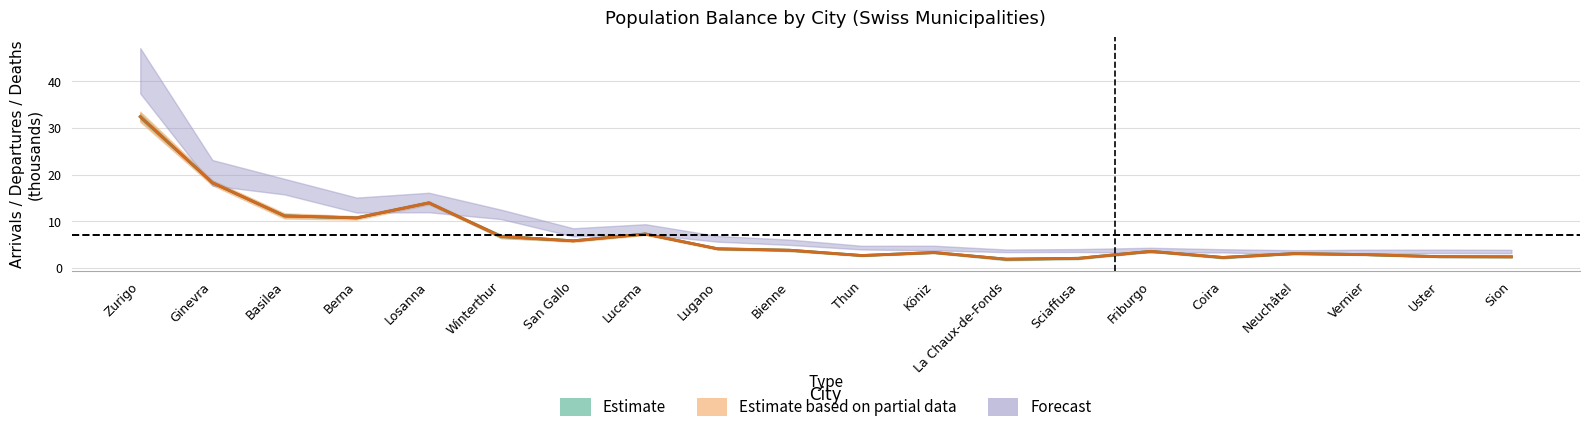

Is the value of Stato al 31 dicembre at Thun greater than the value of Arrivi at Winterthur?

No